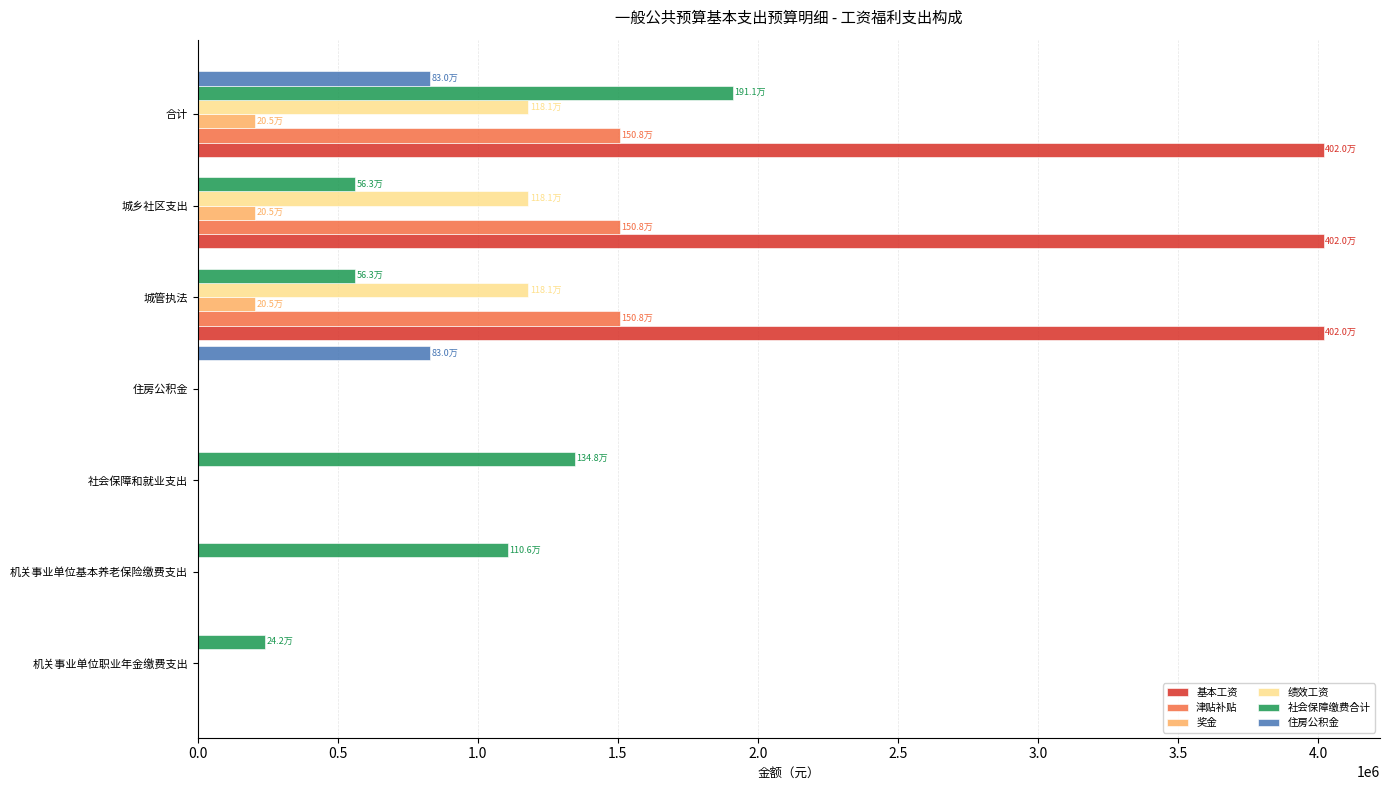

Between 机关事业单位基本养老保险缴费支出 and 城乡社区支出, which series saw the biggest shift?

基本工资